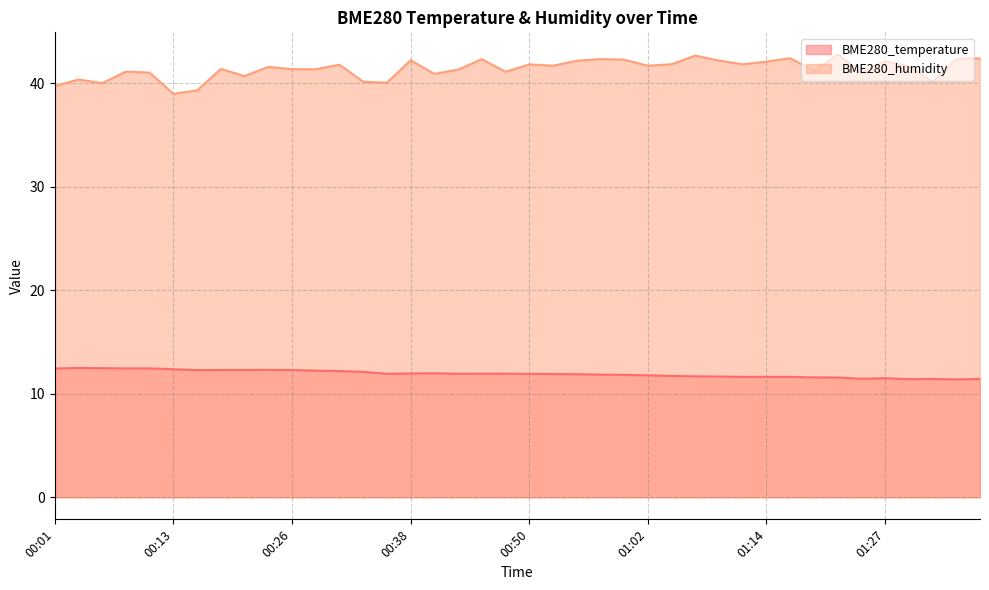

Which series changed the most between 00:28 and 01:27?

BME280_humidity